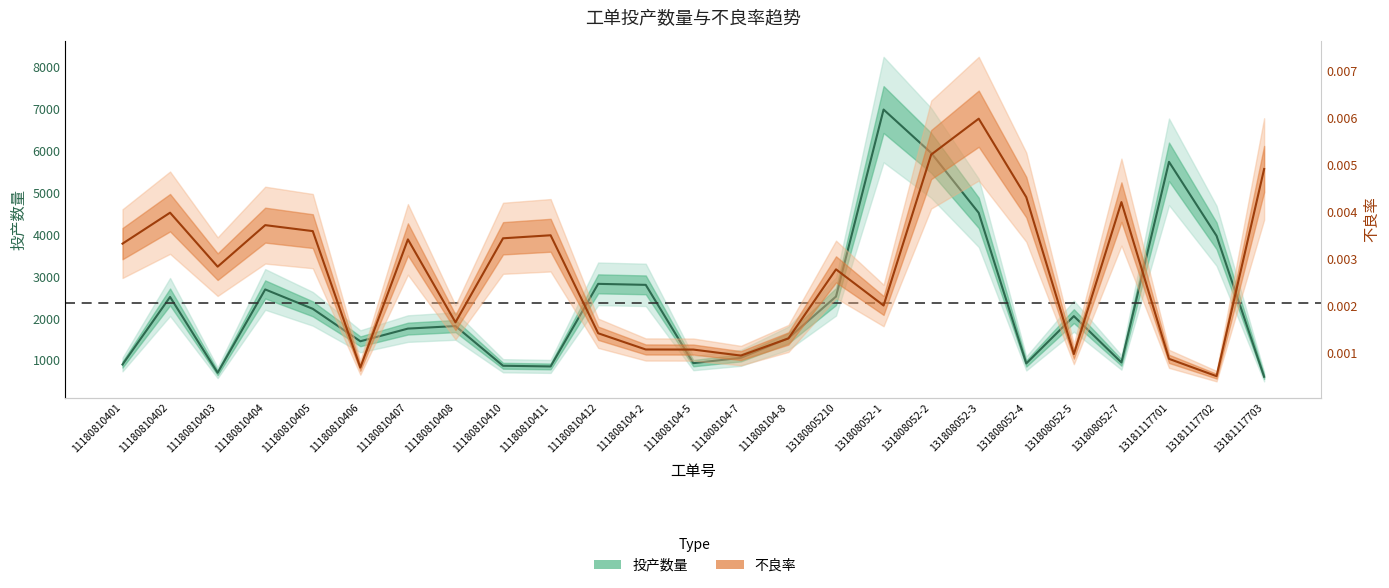

Reading left to right, what are all the values shown in this chart?

投产数量: 903.0	2512.0	706.0	2691.0	2229.0	1456.0	1758.0	1819.0	873.0	857.0	2824.0	2800.0	935.0	1062.0	1531.0	2522.0	6976.0	5943.0	4515.0	928.0	2055.0	951.0	5731.0	3968.0	611.0
不良率: 0.0	0.0	0.0	0.0	0.0	0.0	0.0	0.0	0.0	0.0	0.0	0.0	0.0	0.0	0.0	0.0	0.0	0.0	0.0	0.0	0.0	0.0	0.0	0.0	0.0